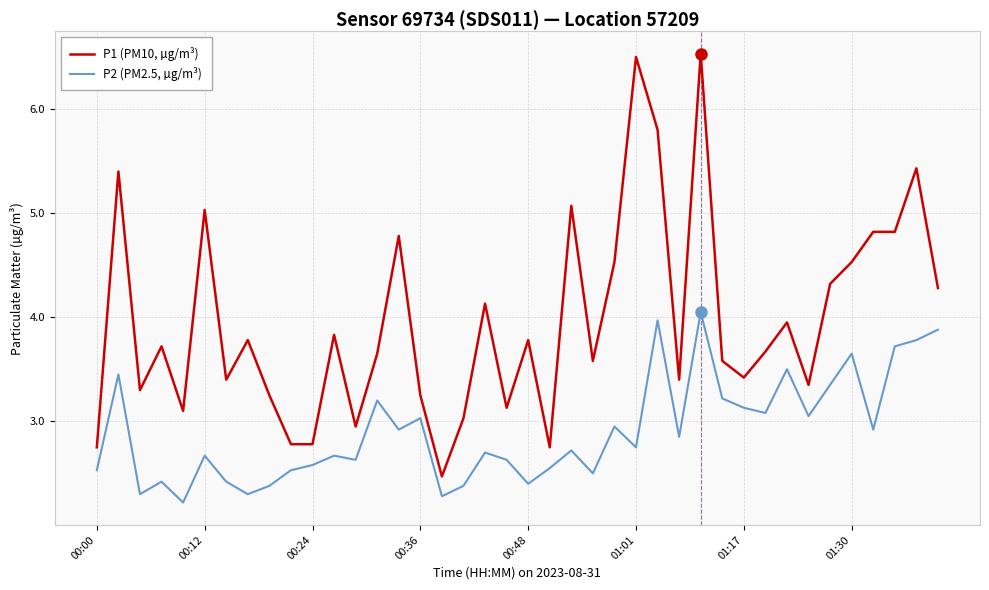

True or false: P1 (PM10, µg/m³) and P2 (PM2.5, µg/m³) intersect in this chart.

False